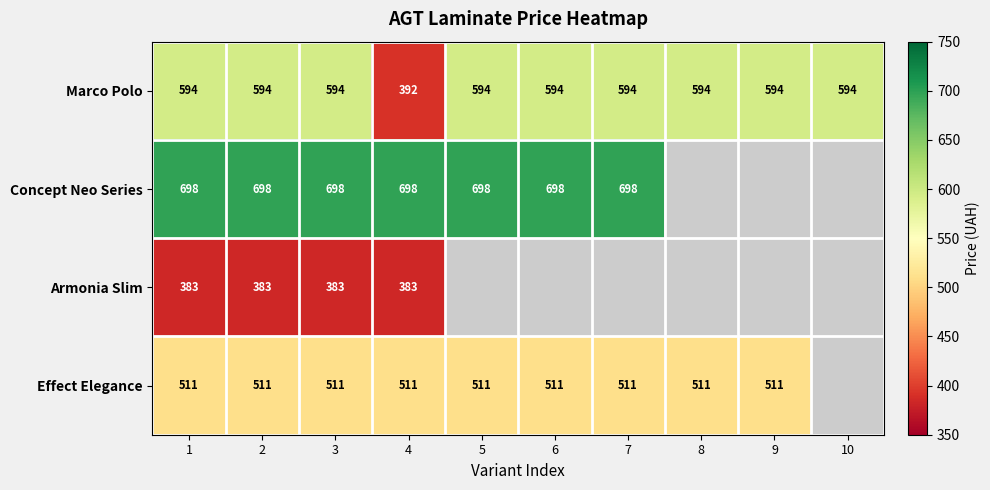

Is it true that Concept Neo Series equals 1141.1 at 4?

False